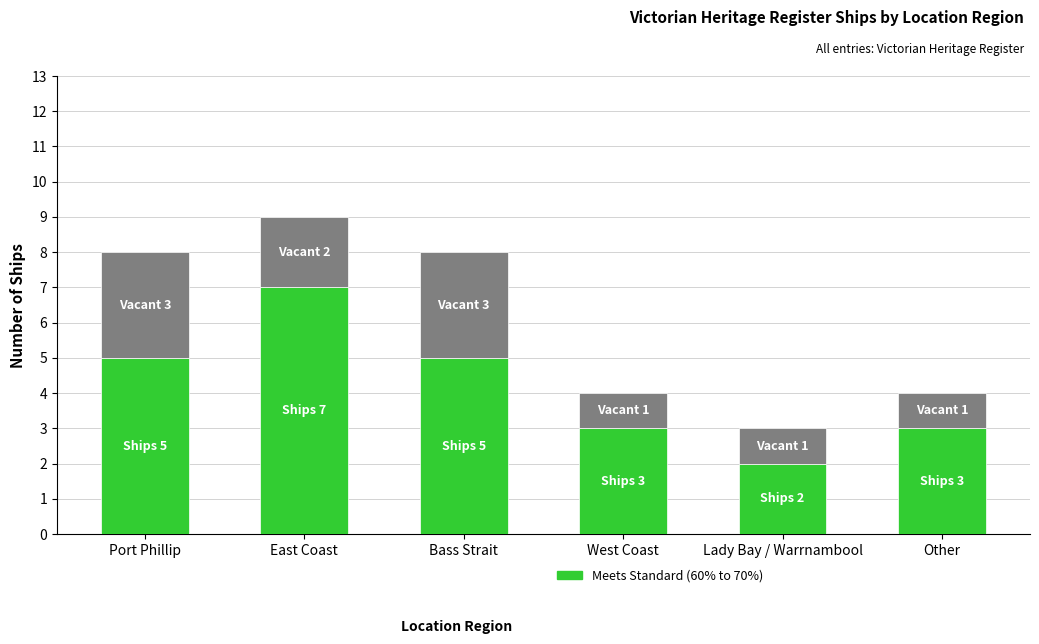

How many bars are there in total?

6